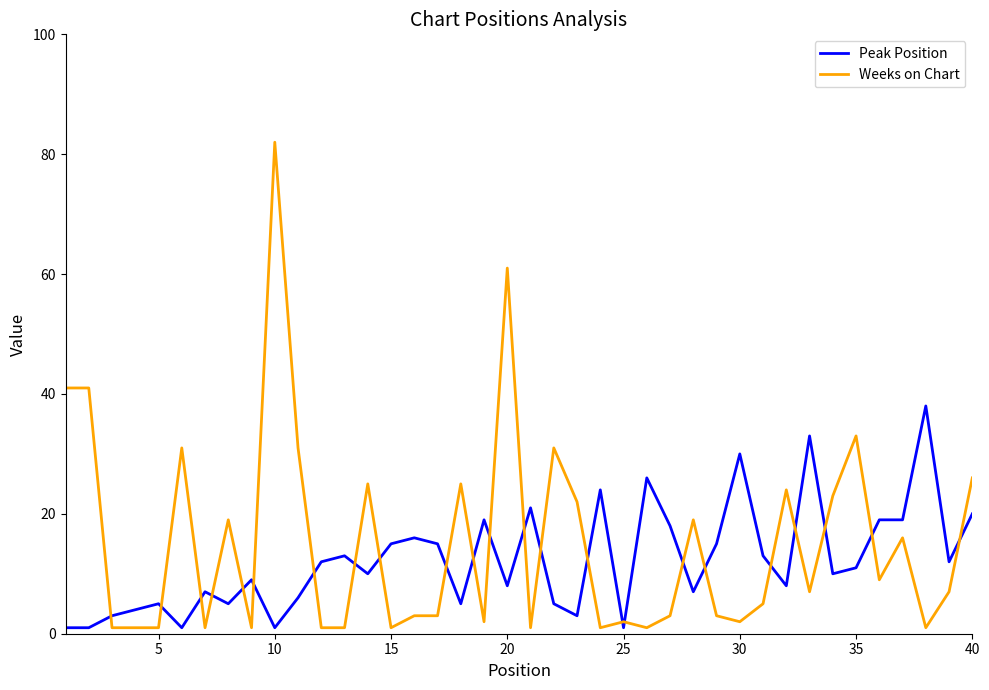

True or false: Peak Position and Weeks on Chart cross at least once.

True